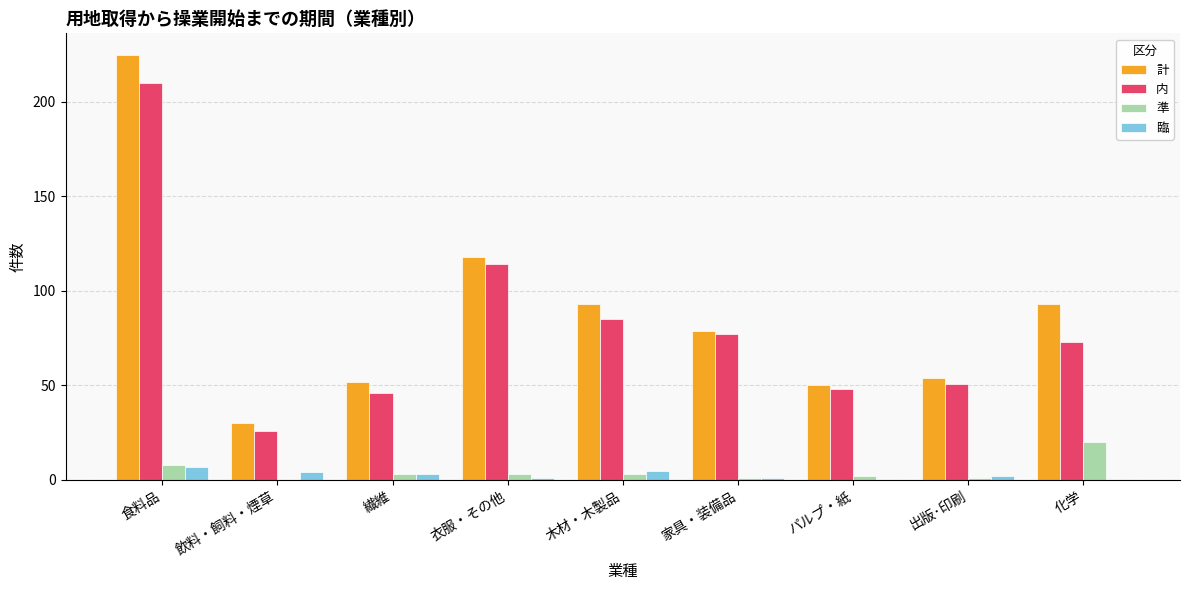

How many groups of bars are there?

9